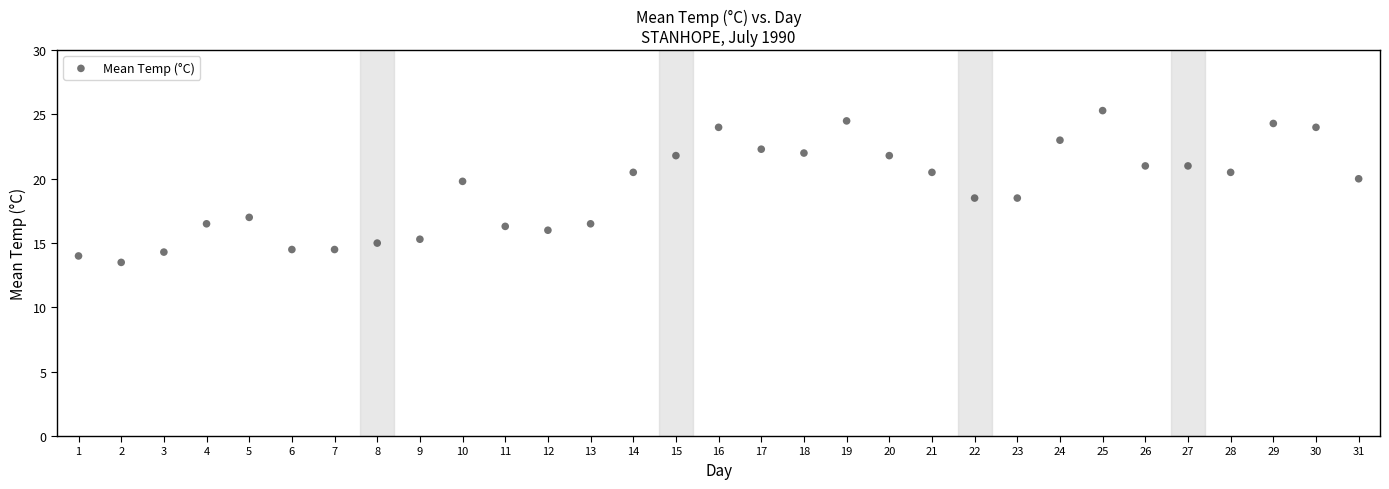

What is the range of Y values (max minus min)?

11.8